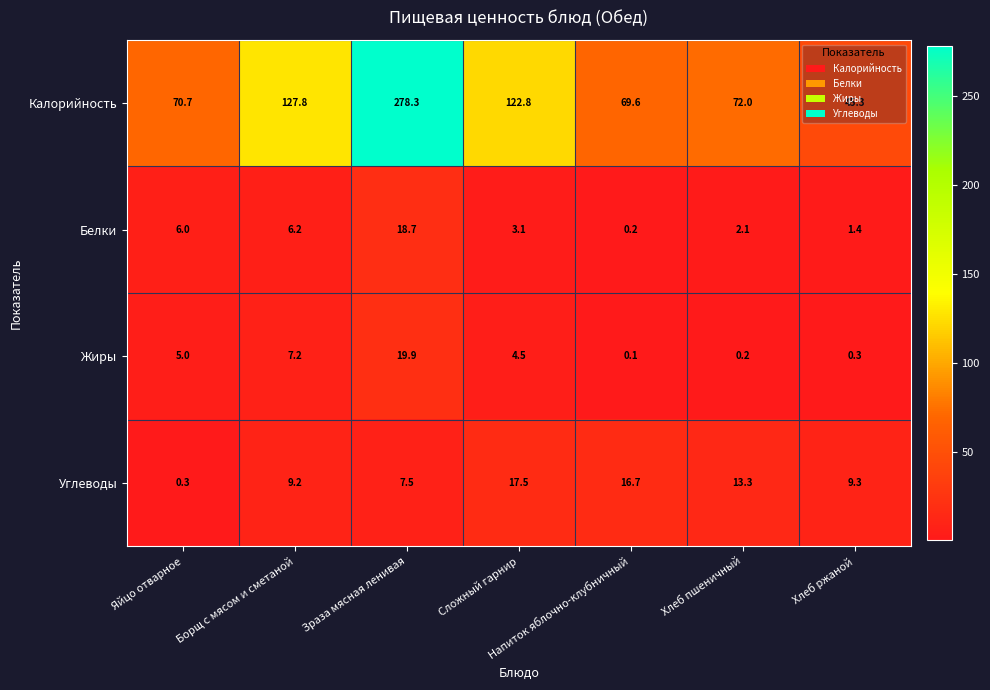

What is the spread (max minus min) of values at Хлеб пшеничный?

71.8